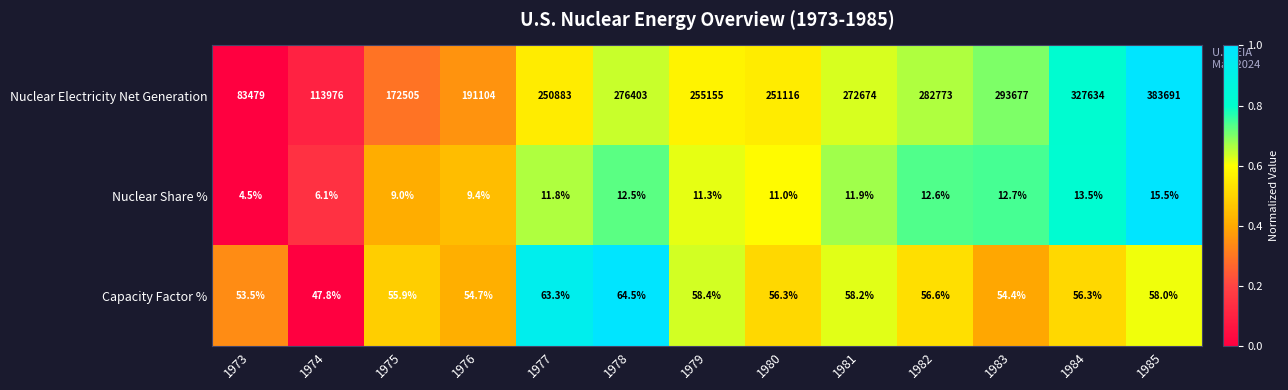

List the labels in order of Nuclear Share % value, largest first.

1985, 1984, 1983, 1982, 1978, 1981, 1977, 1979, 1980, 1976, 1975, 1974, 1973